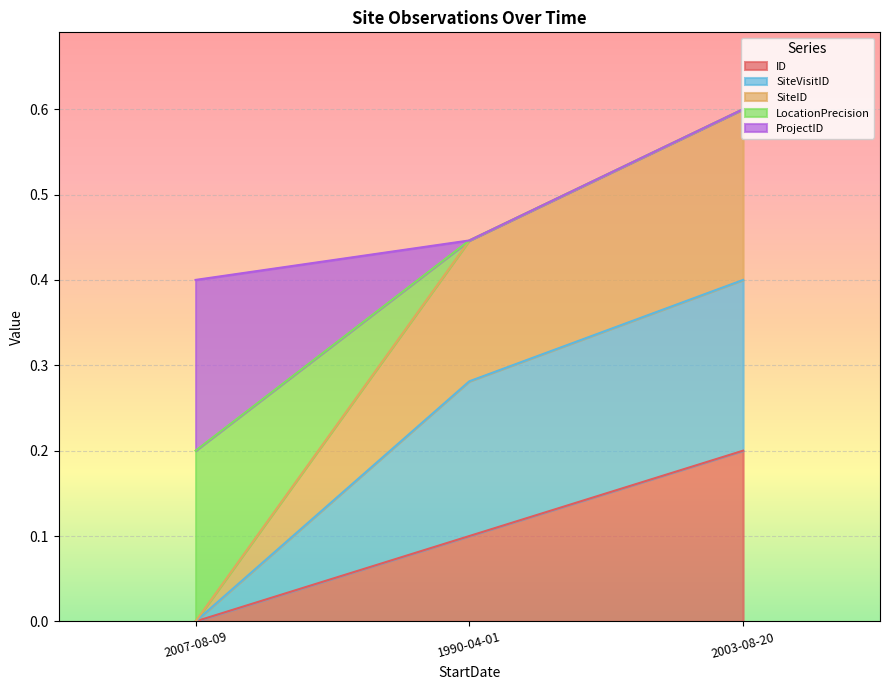

Is the value of SiteID at 2003-08-20 greater than the value of SiteVisitID at 2007-08-09?

Yes